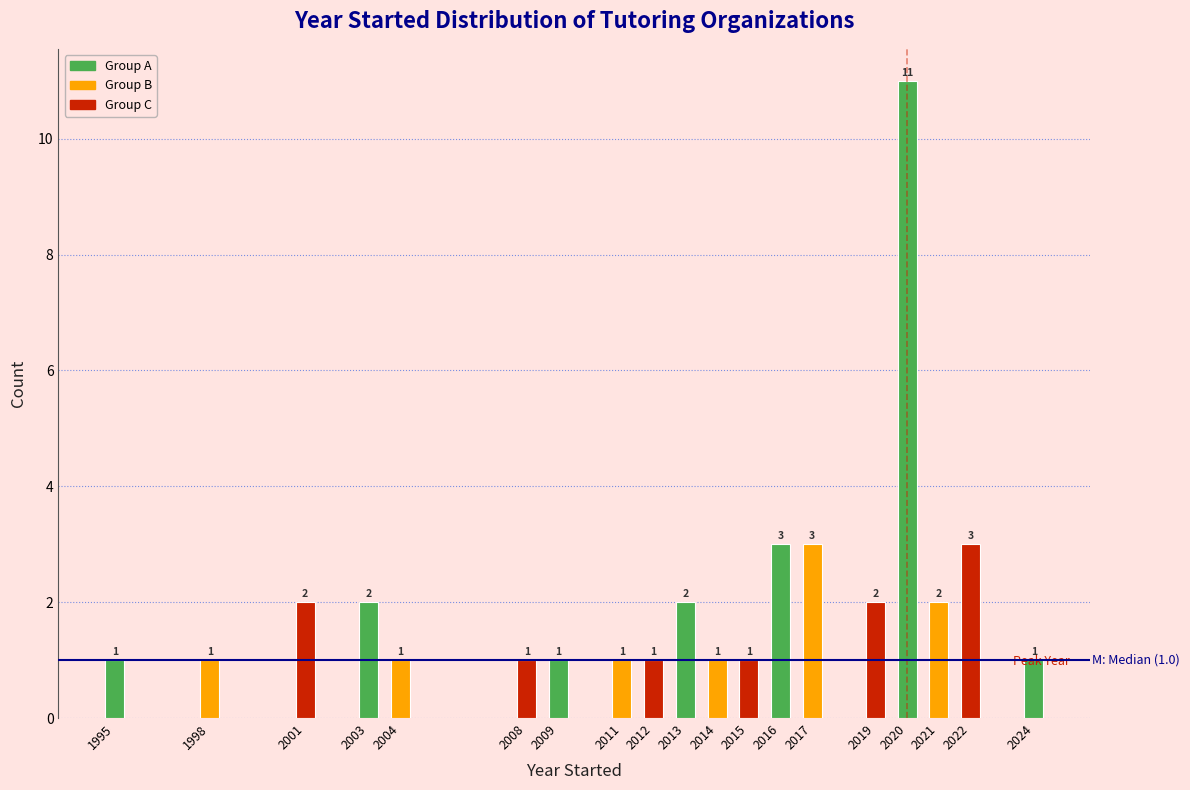

What is the sum of all values?

40